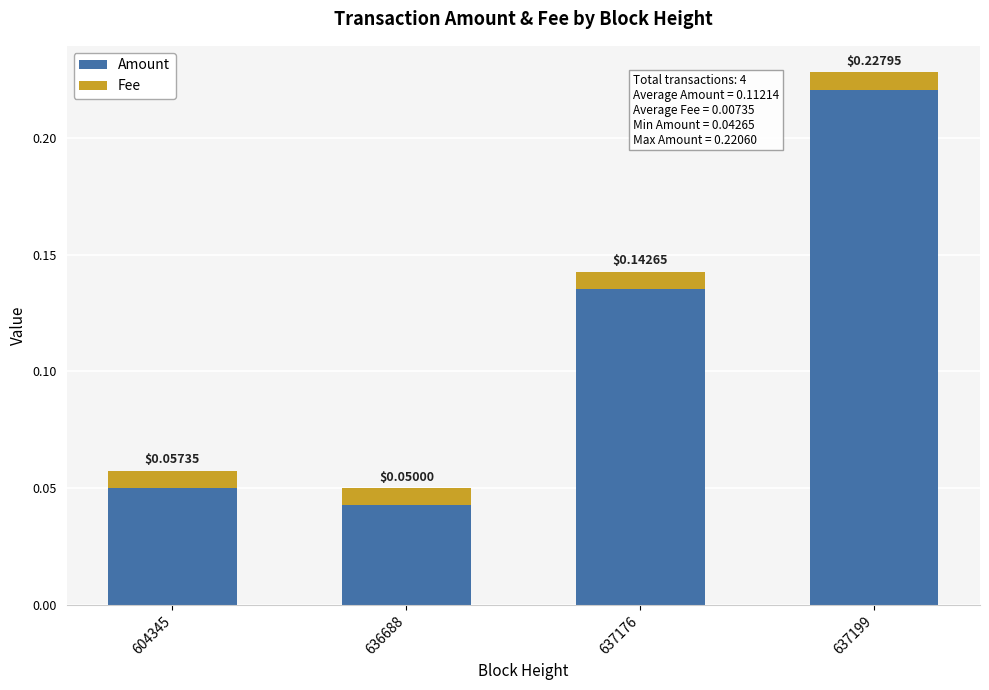

What is the sum of all Amount values?

0.4